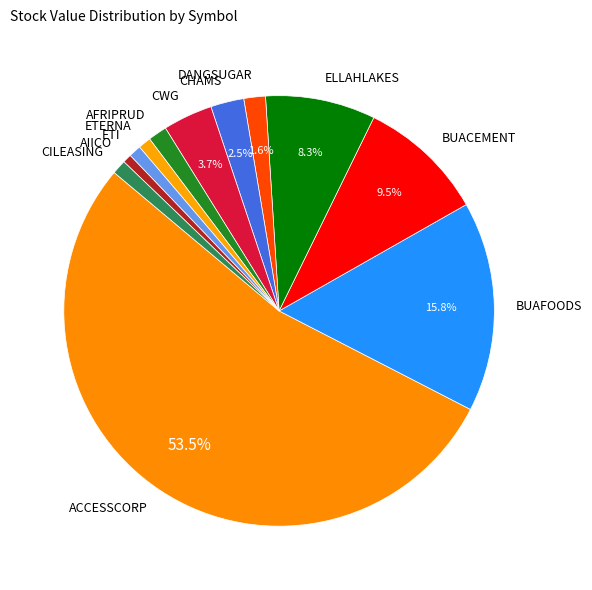

Combined, do CILEASING and DANGSUGAR account for over 50%?

No